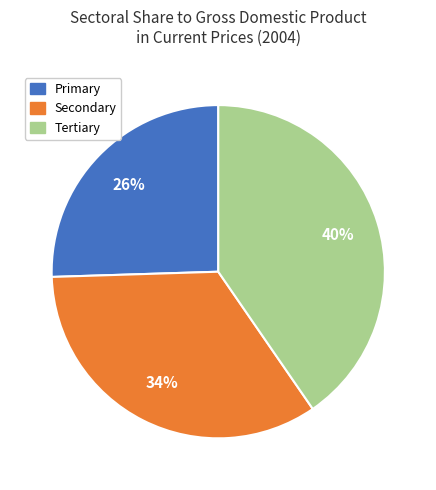

Rank the categories by value from highest to lowest.

Tertiary, Secondary, Primary